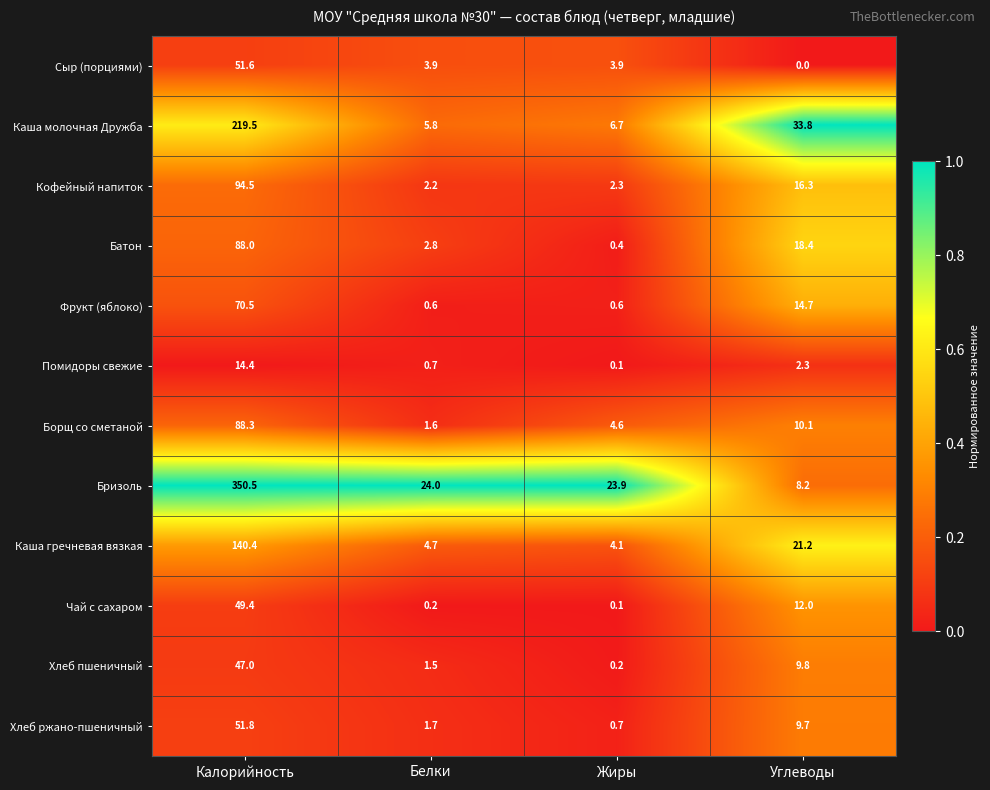

What is the sum of all Хлеб пшеничный values?

58.5